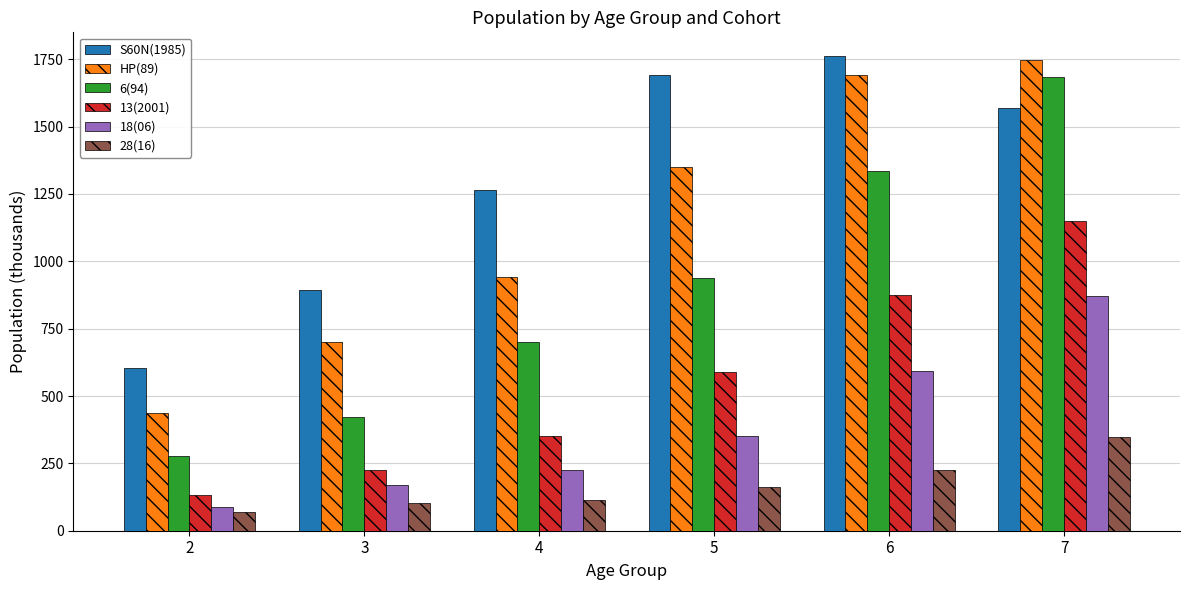

List the series in order of their peak value, highest first.

S60N(1985), HP(89), 6(94), 13(2001), 18(06), 28(16)